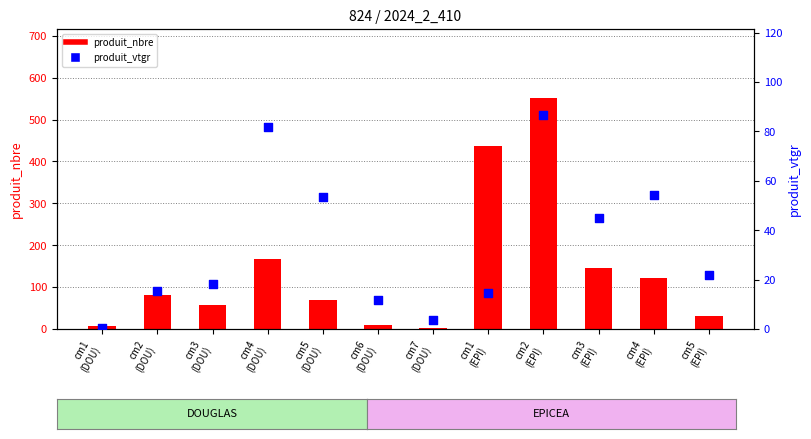

At which category is the sum across all series the highest?

cm2
(EPI)